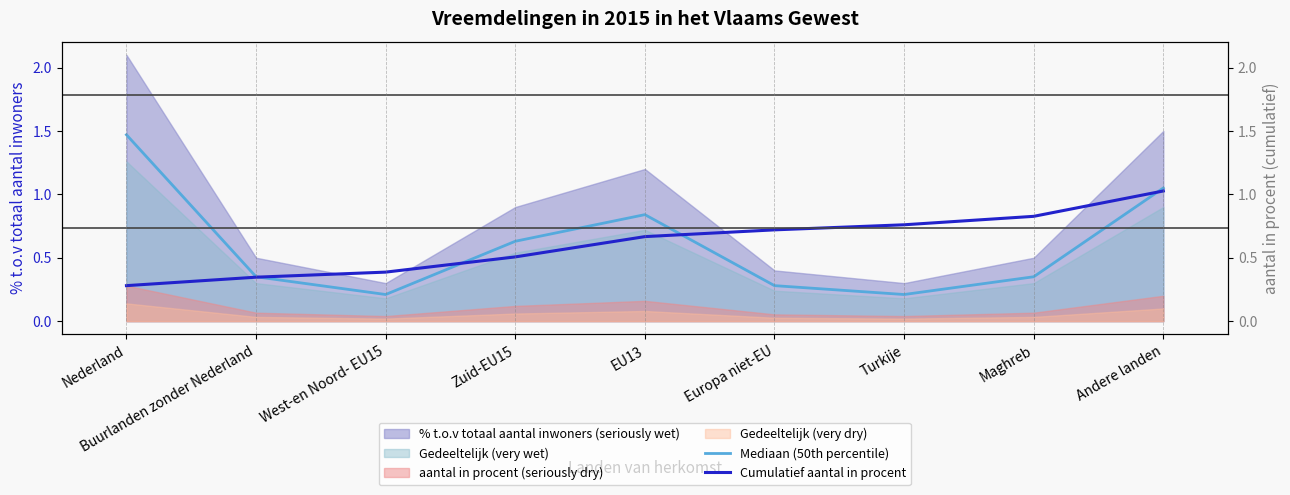

What is the label of the 2nd point from the left?

Buurlanden zonder Nederland